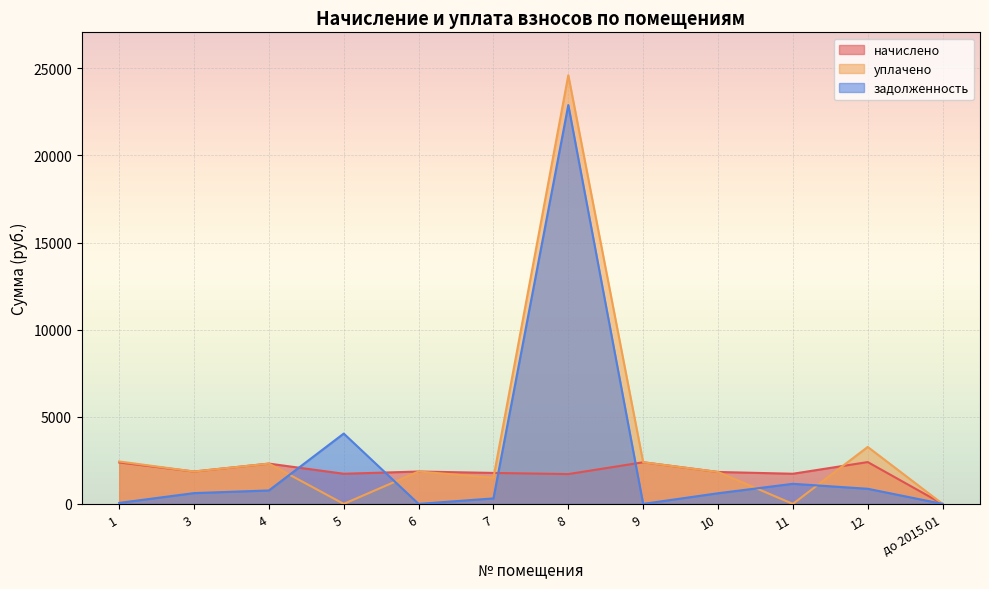

How many series are shown in this chart?

3